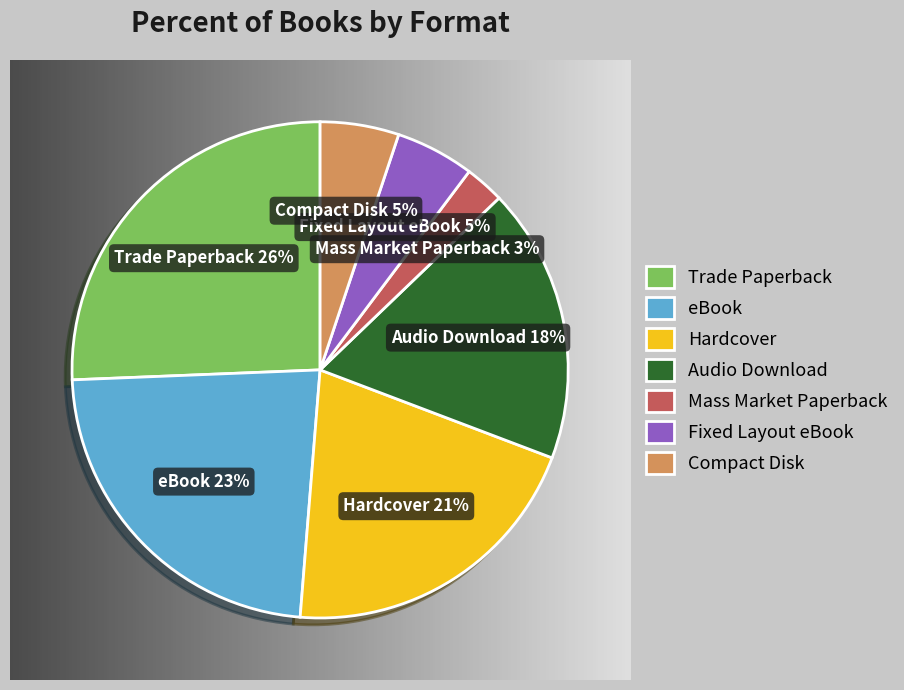

To the nearest percent, what percentage of the pie is Audio Download?

18%